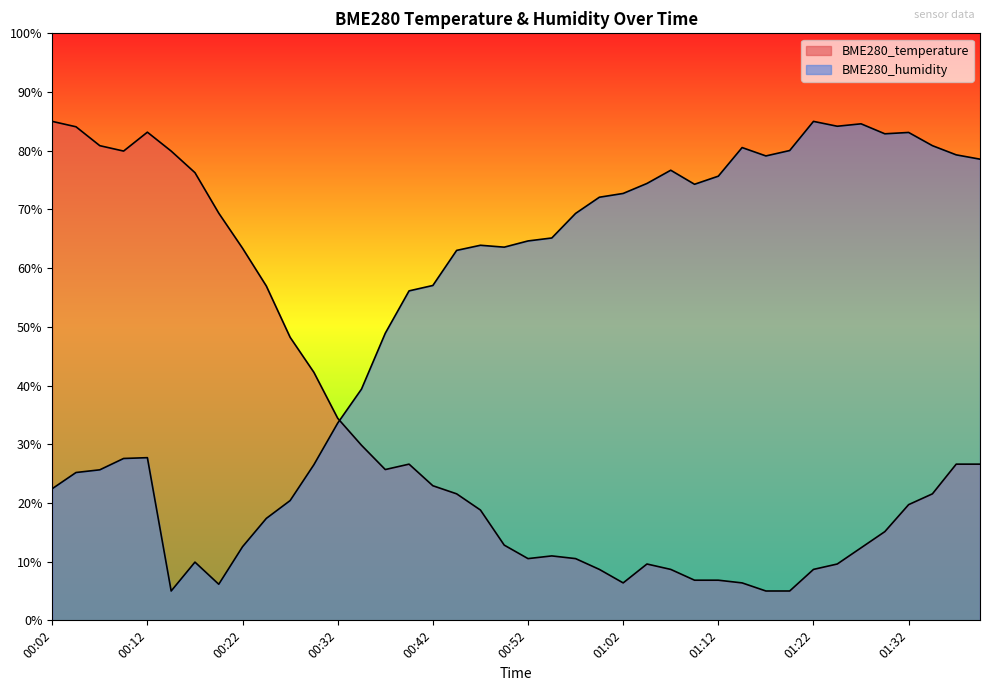

Read the BME280_temperature value at 00:39.

26.6